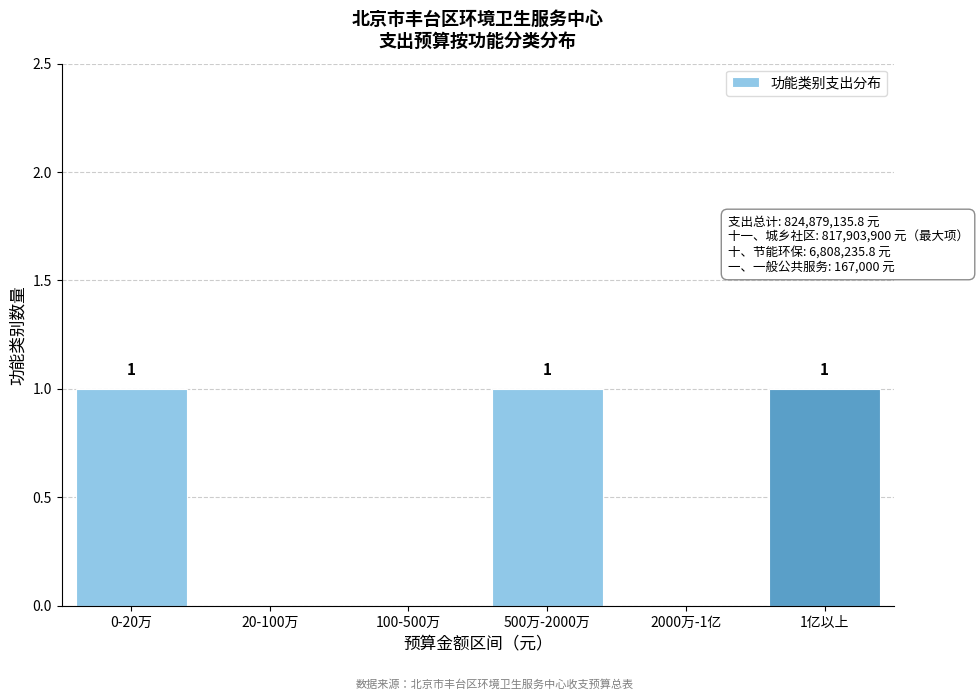

Reading right to left, extract all data points from this chart.

1亿以上=1	2000万-1亿=0	500万-2000万=1	100-500万=0	20-100万=0	0-20万=1